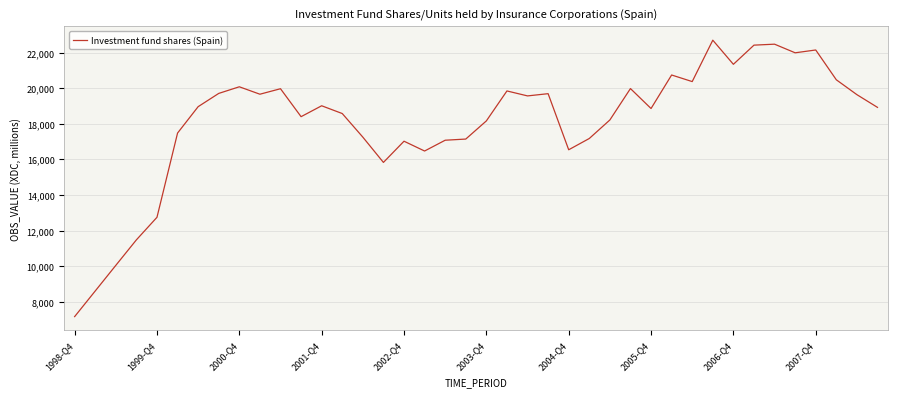

What is the difference between the maximum and minimum values?

15519